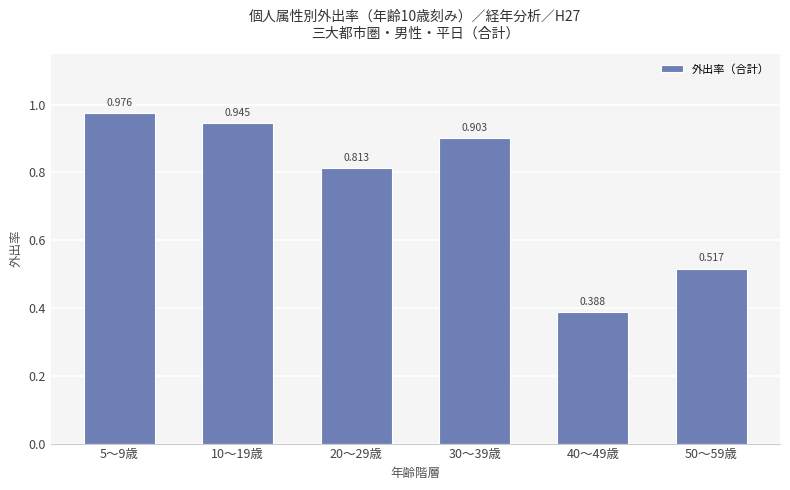

Which category has the highest value across all series?

5～9歳